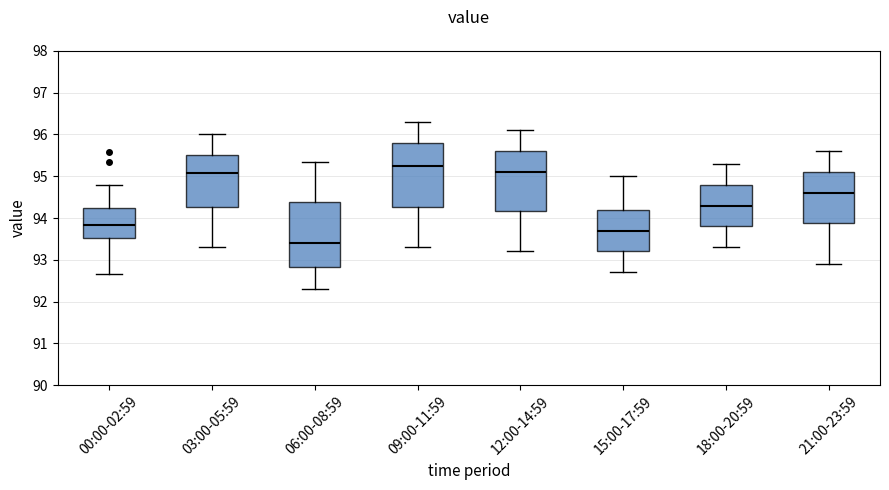

Which box has the highest median line?

09:00-11:59